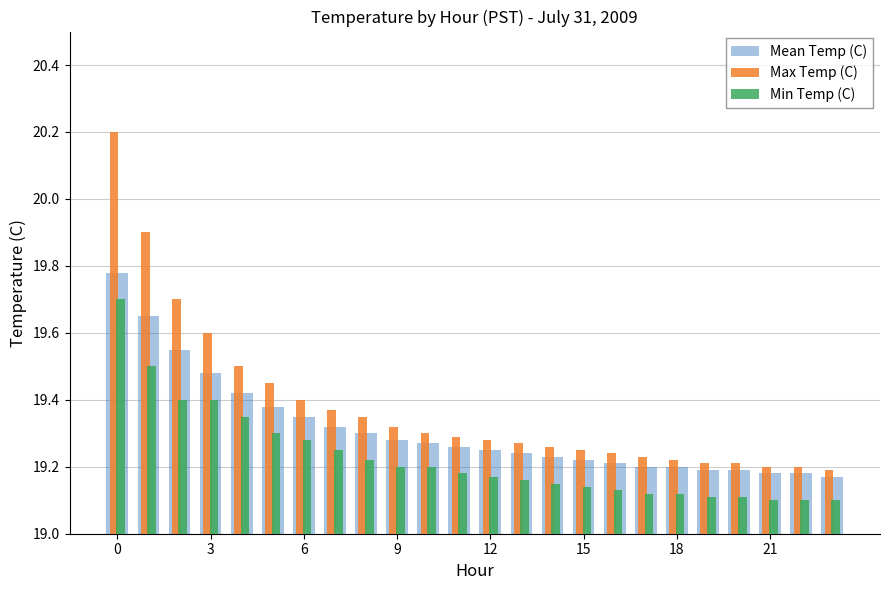

What are all the series names shown in the legend?

Mean Temp (C), Max Temp (C), Min Temp (C)